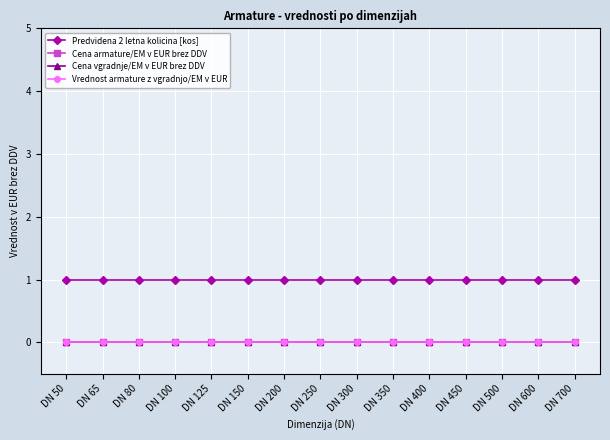

Which has a higher value, DN 300 or DN 100?

DN 300